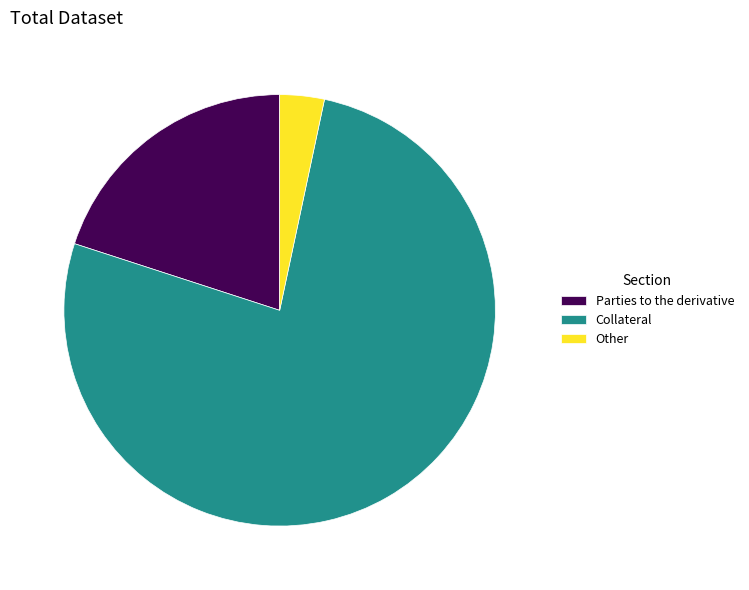

Does Collateral account for over 50% of the chart?

Yes